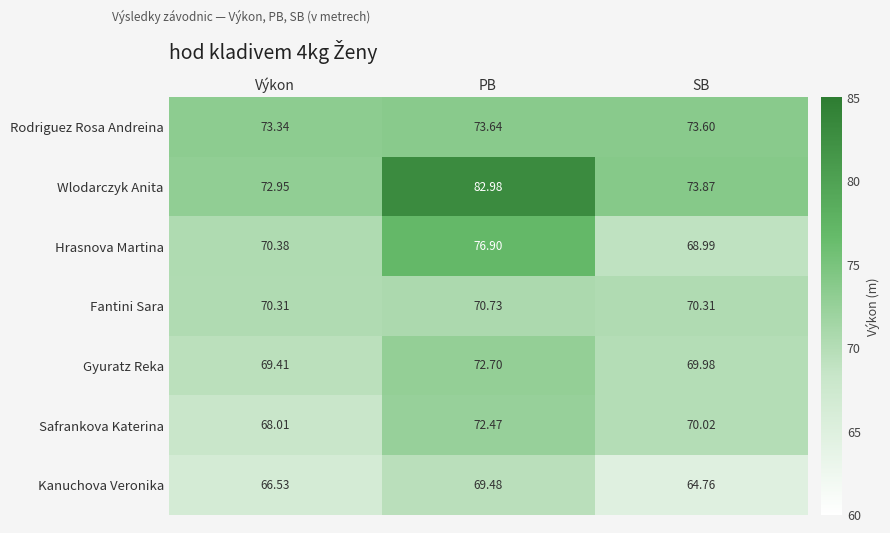

At which label is Wlodarczyk Anita closest to 77?

SB